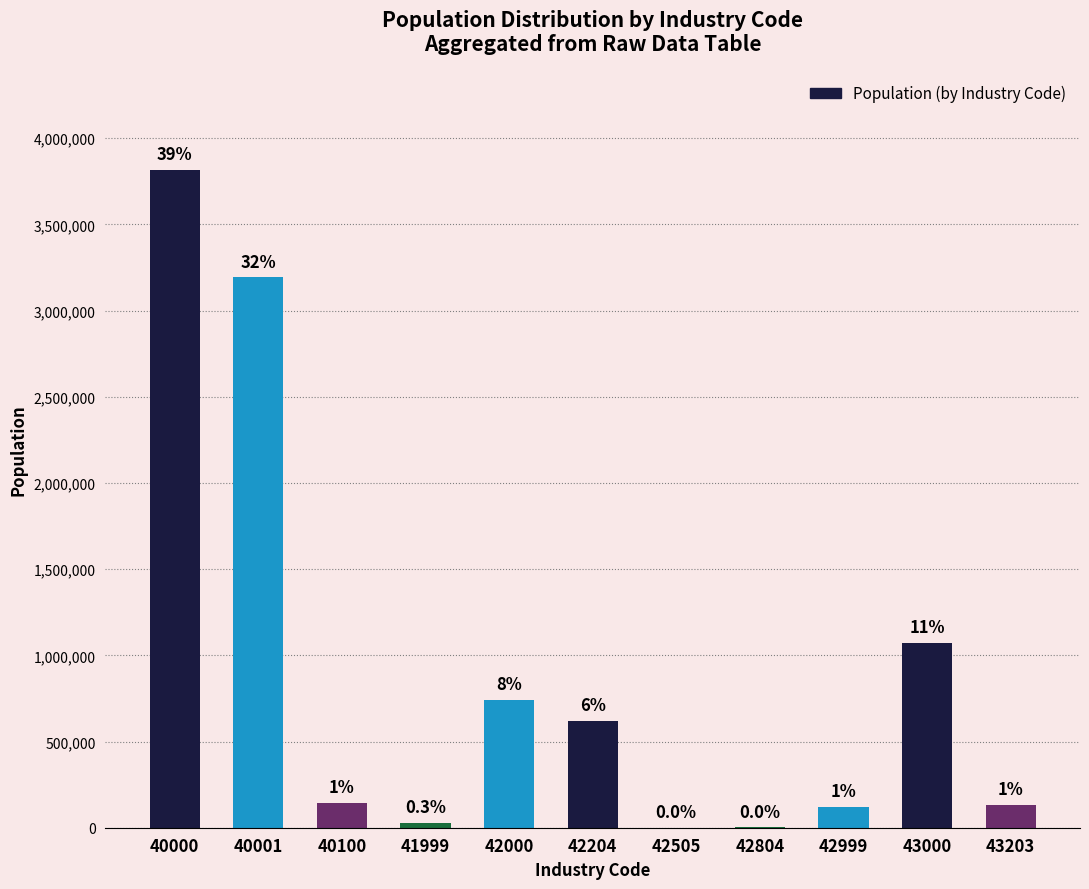

Are the bars horizontal?

No